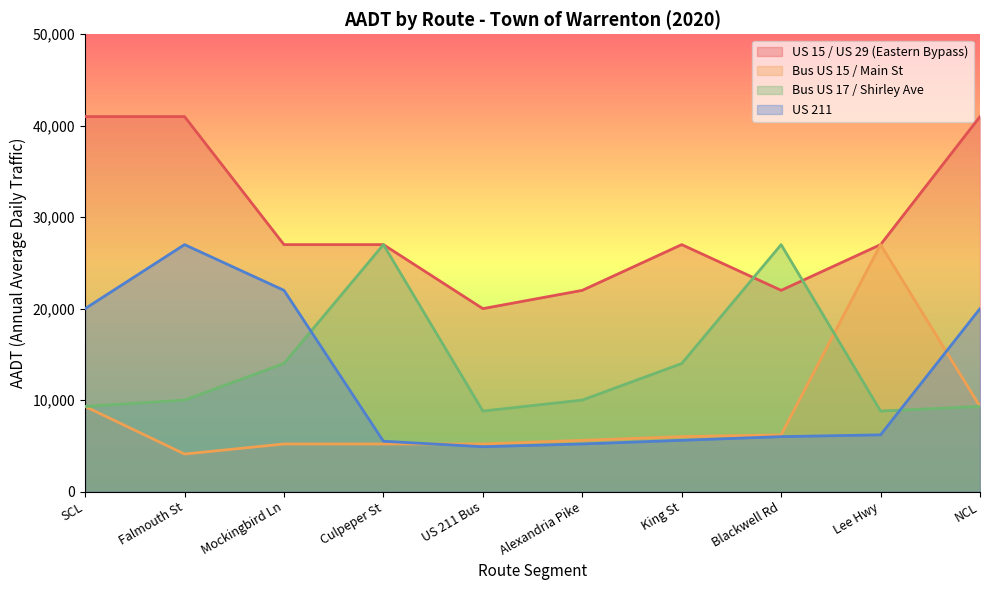

Between Falmouth St and Blackwell Rd, which series saw the biggest shift?

US 211